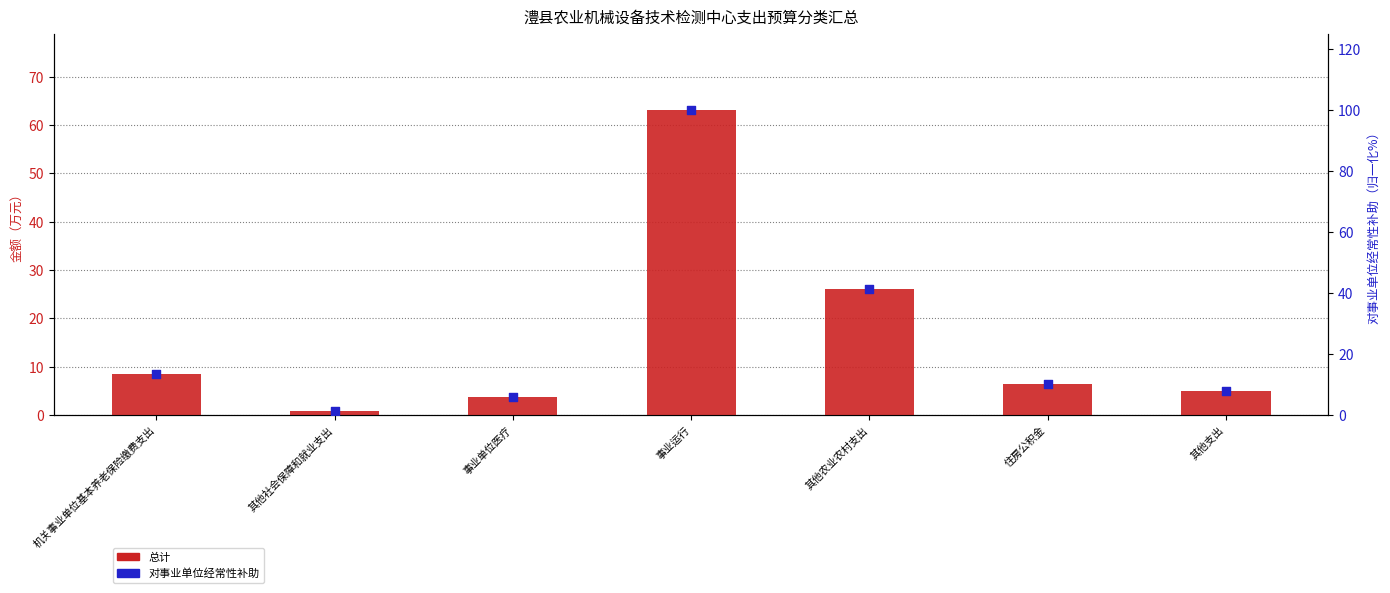

What is the total value across all series at 事业单位医疗?

9.9